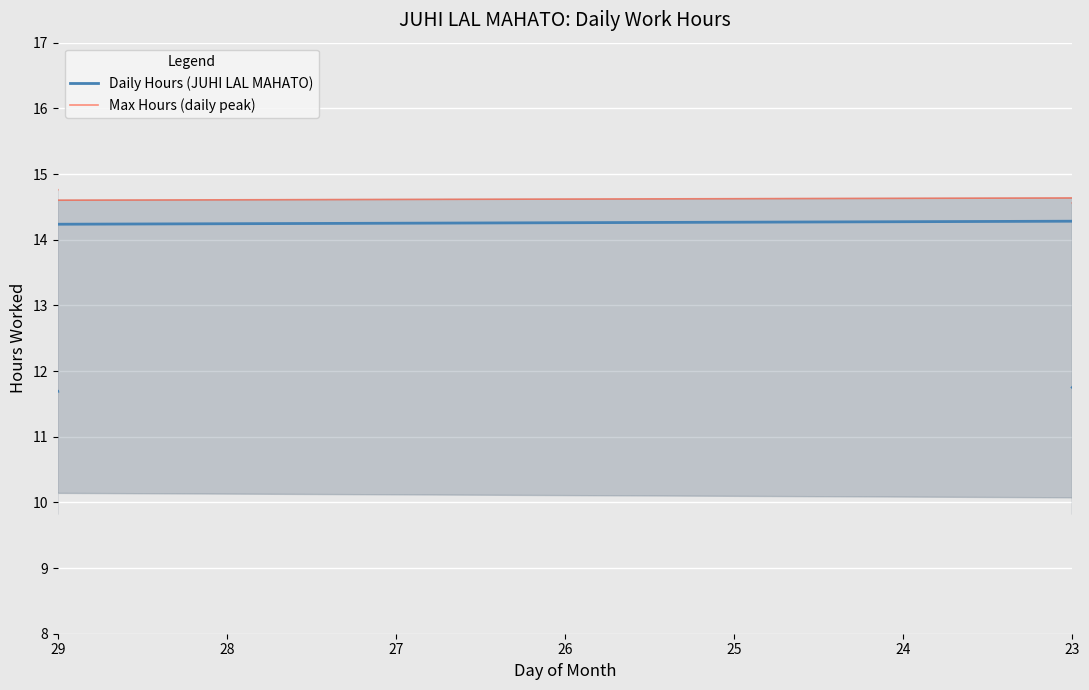

What are all the series names shown in the legend?

Daily Hours (JUHI LAL MAHATO), Max Hours (daily peak)